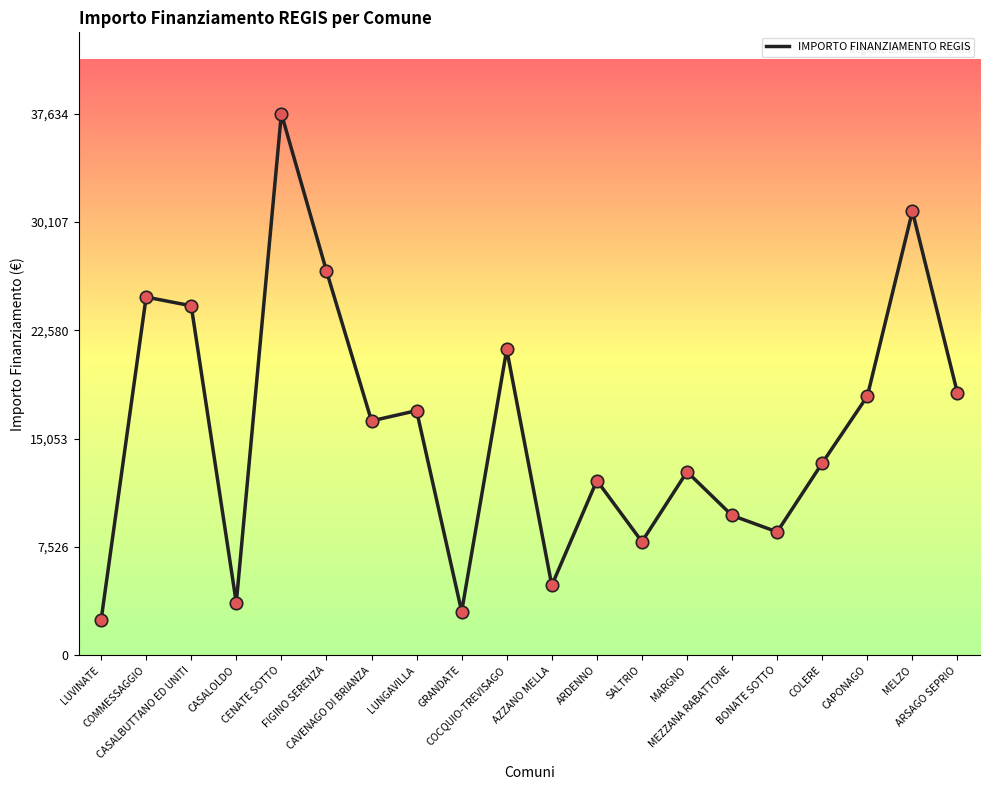

What is the change in value from ARDENNO to SALTRIO?

-4249